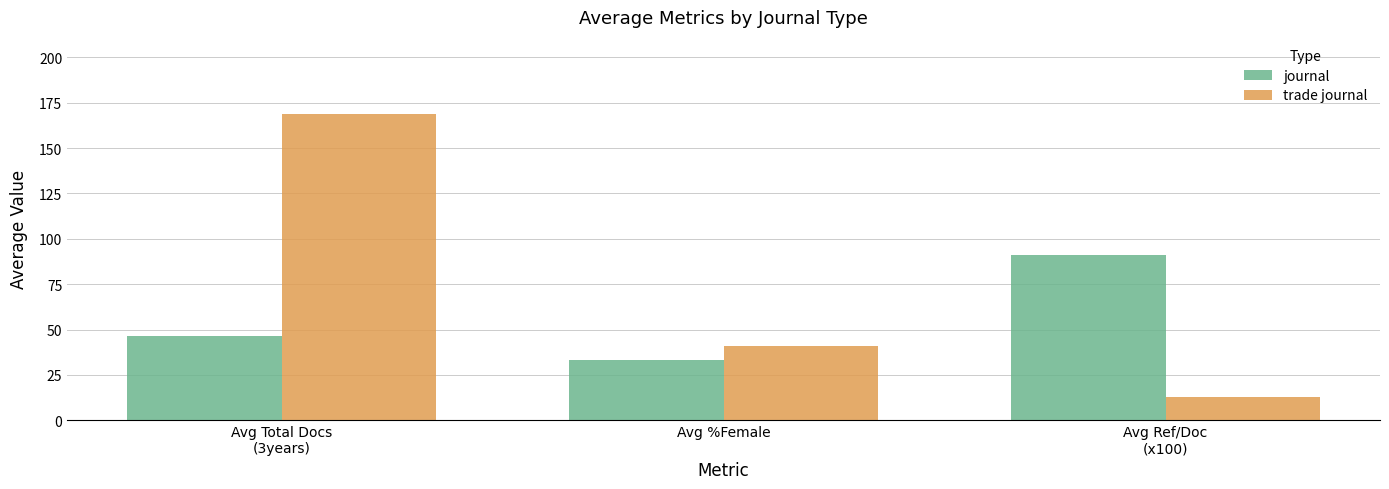

Is the value of journal at Avg Ref/Doc
(x100) greater than the value of trade journal at Avg %Female?

Yes